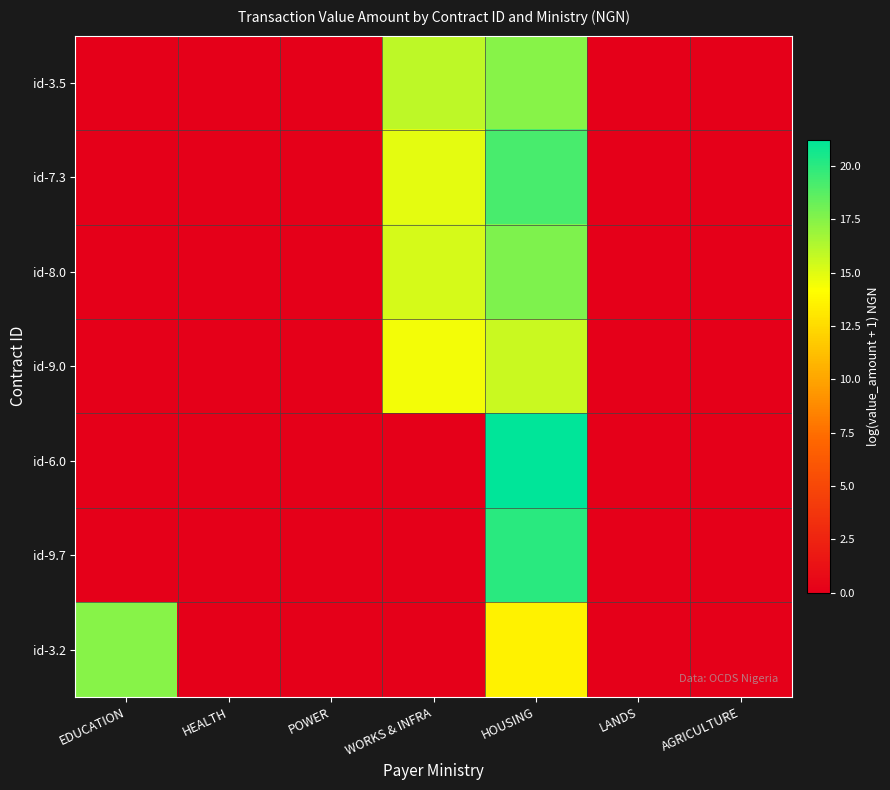

List the series in order of their peak value, lowest first.

id-9.0, id-3.5, id-3.2, id-8.0, id-7.3, id-9.7, id-6.0